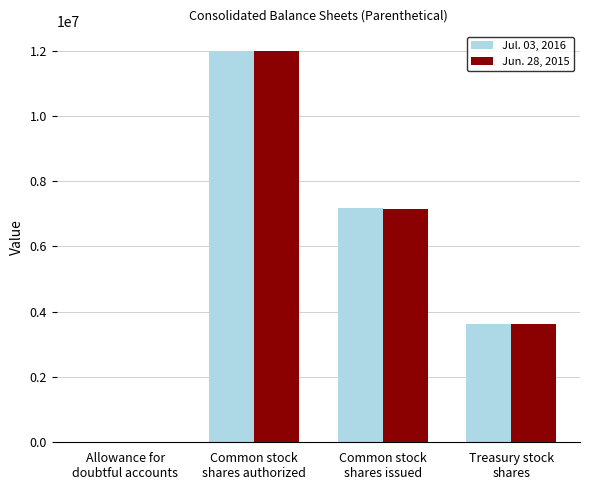

What is the greatest value displayed?

12000000